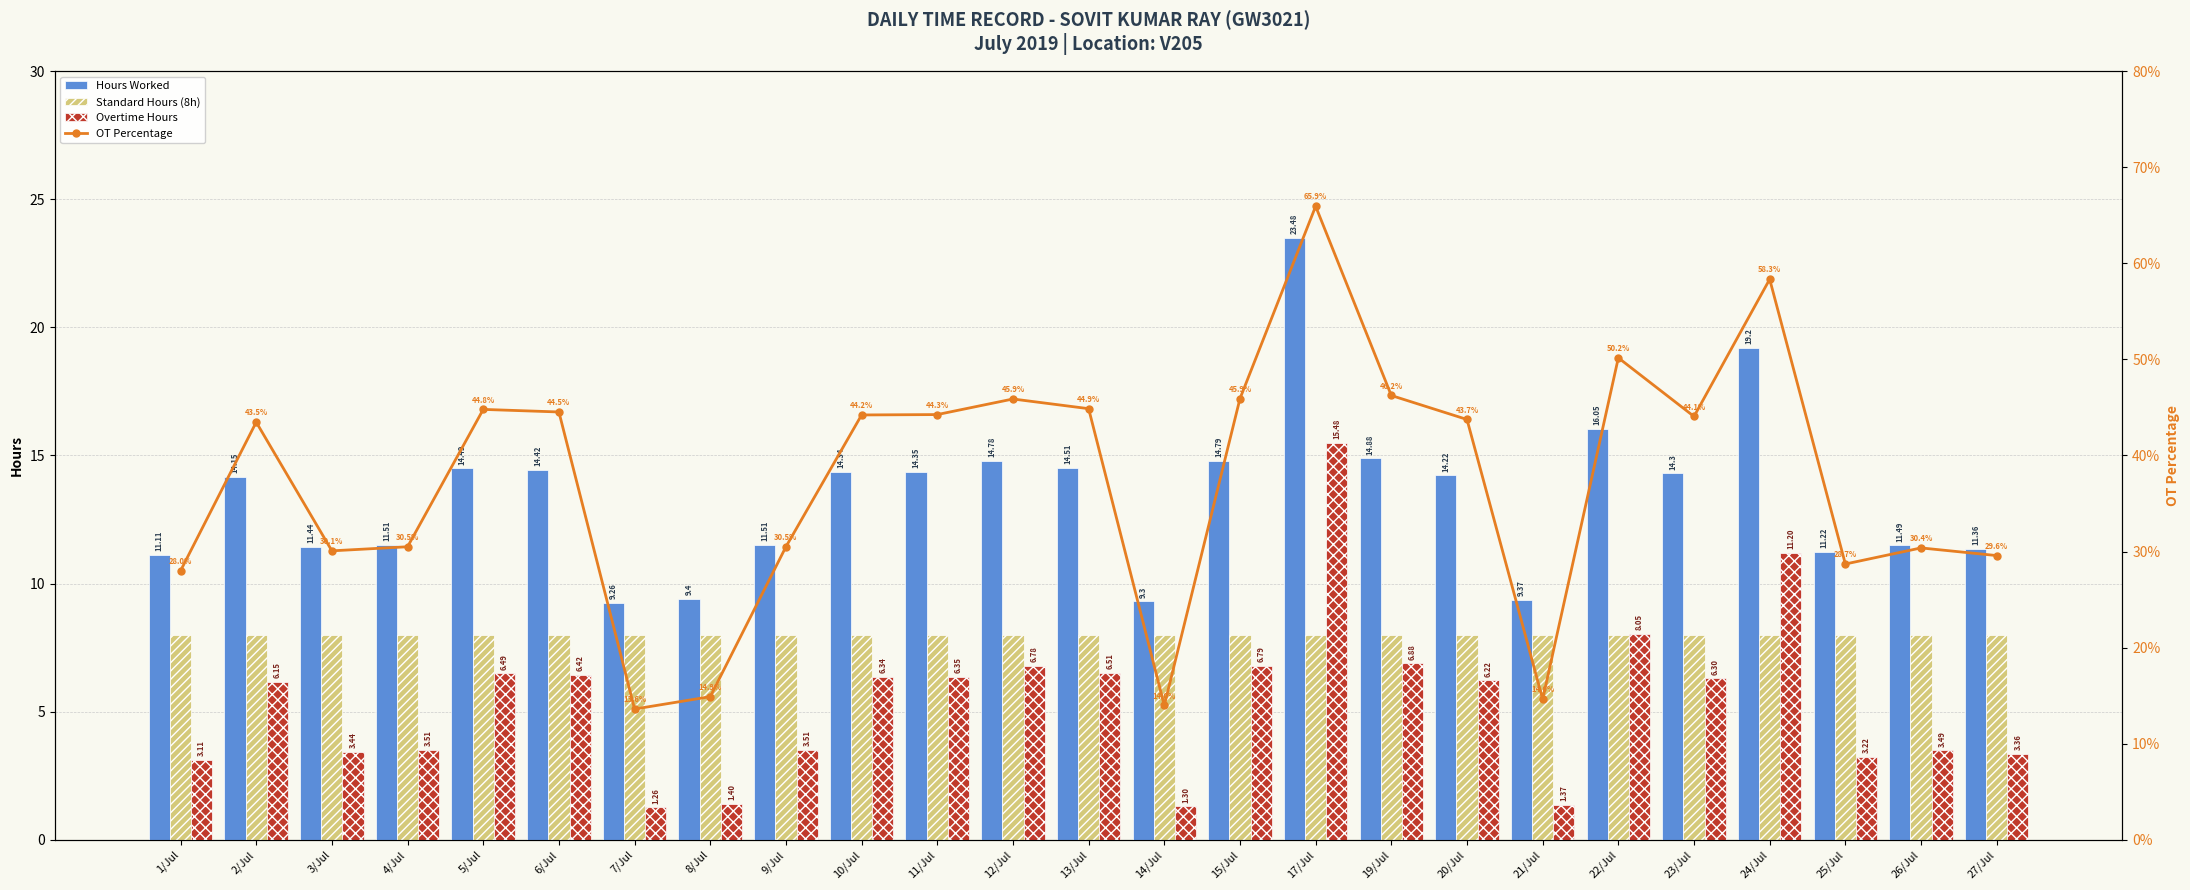

How many values in the Hours Worked series exceed 14?

14